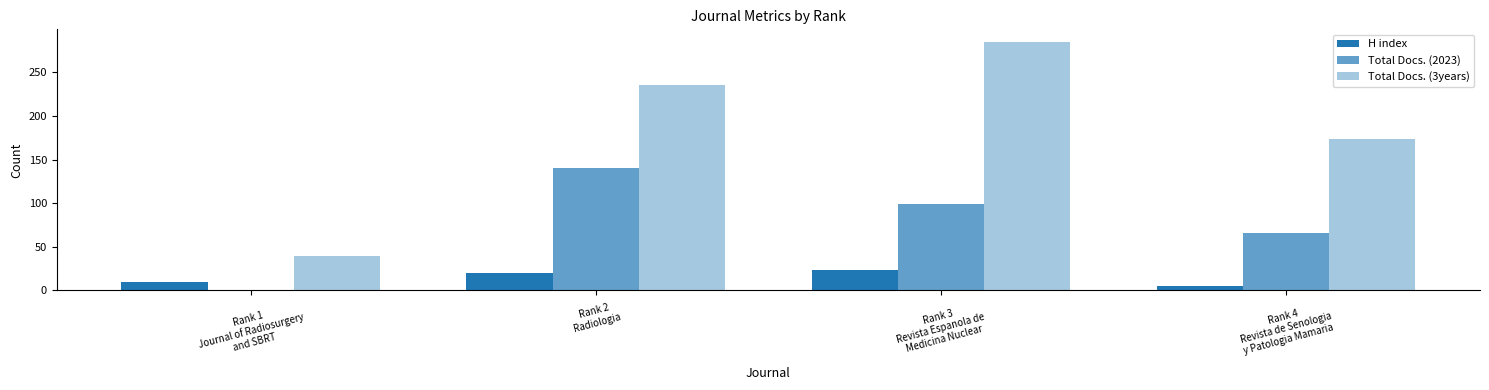

How many distinct data groups are displayed?

3